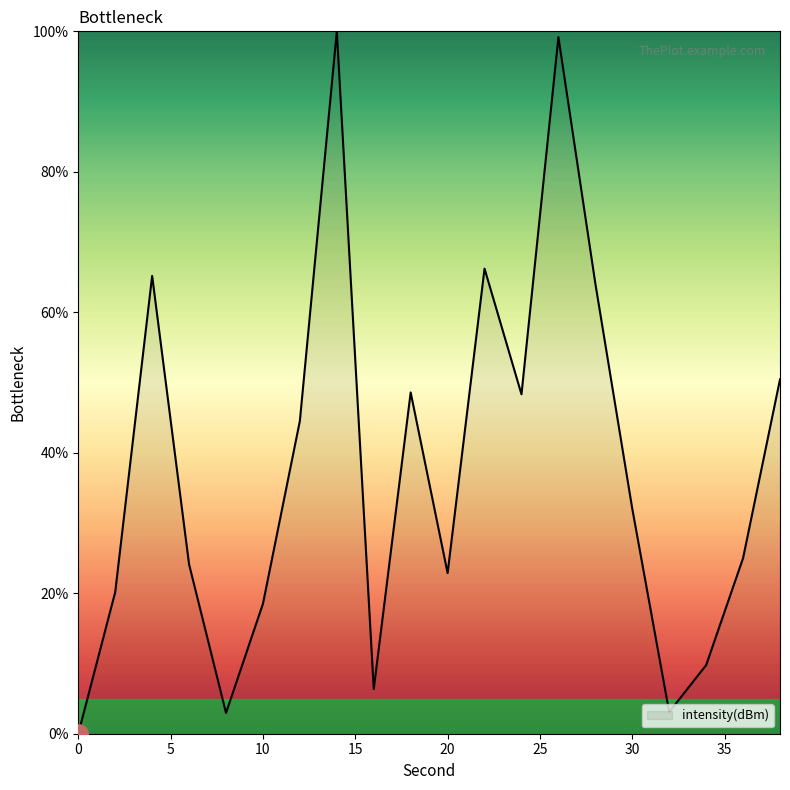

Count the number of categories in the chart.

20